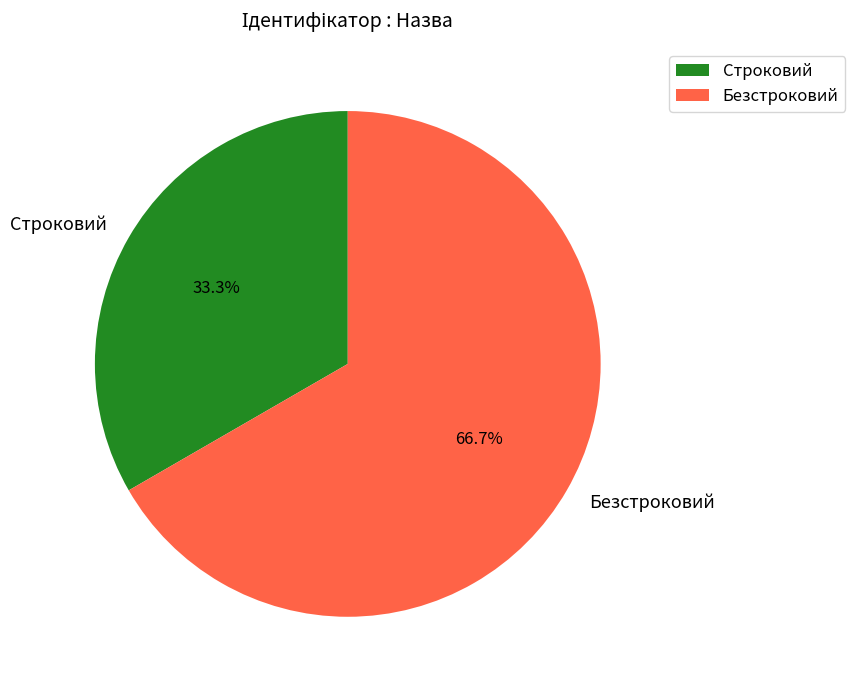

What is the ratio of the value at Строковий to the value at Безстроковий?

0.5